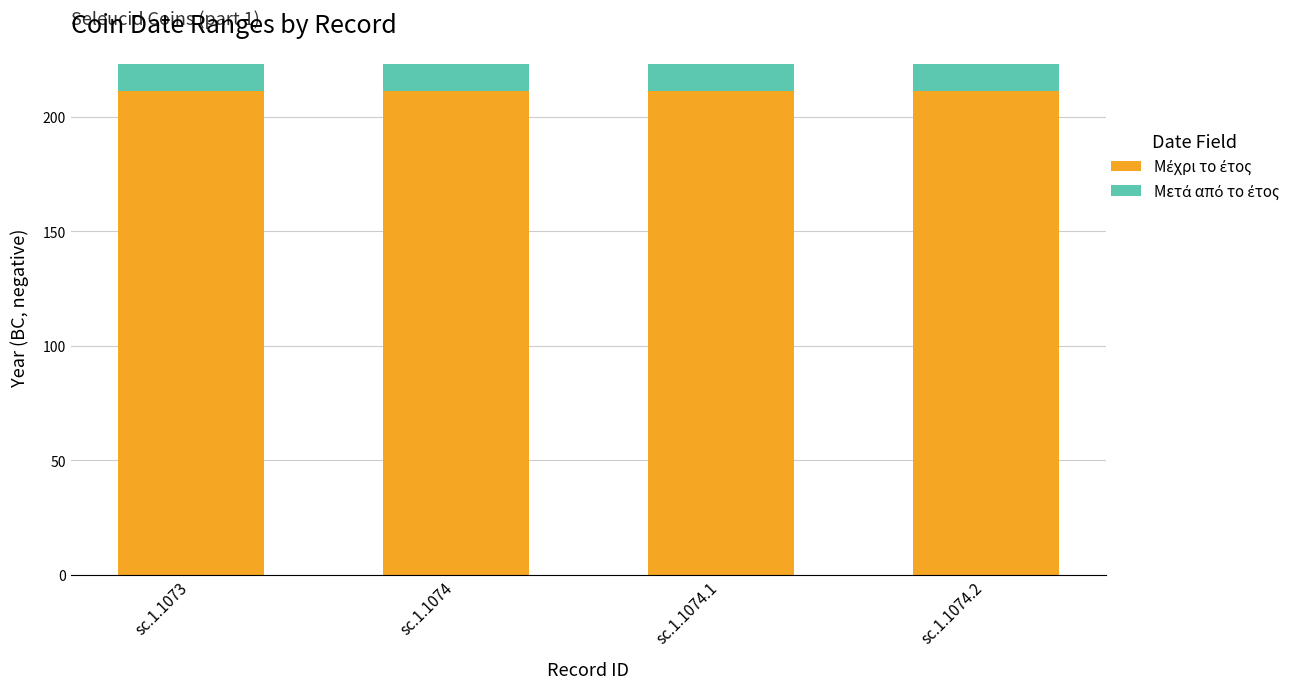

What is the total value across all series at sc.1.1074?

223